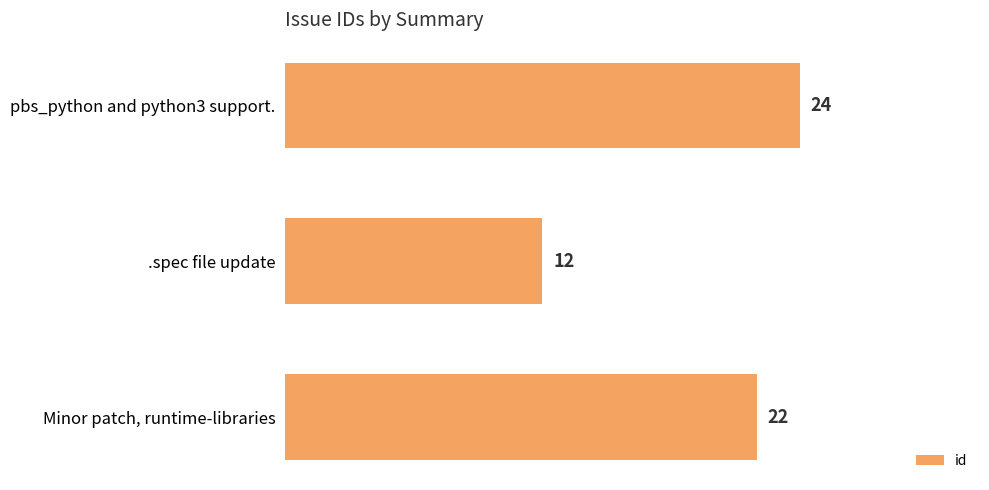

What is the sum of all values?

58